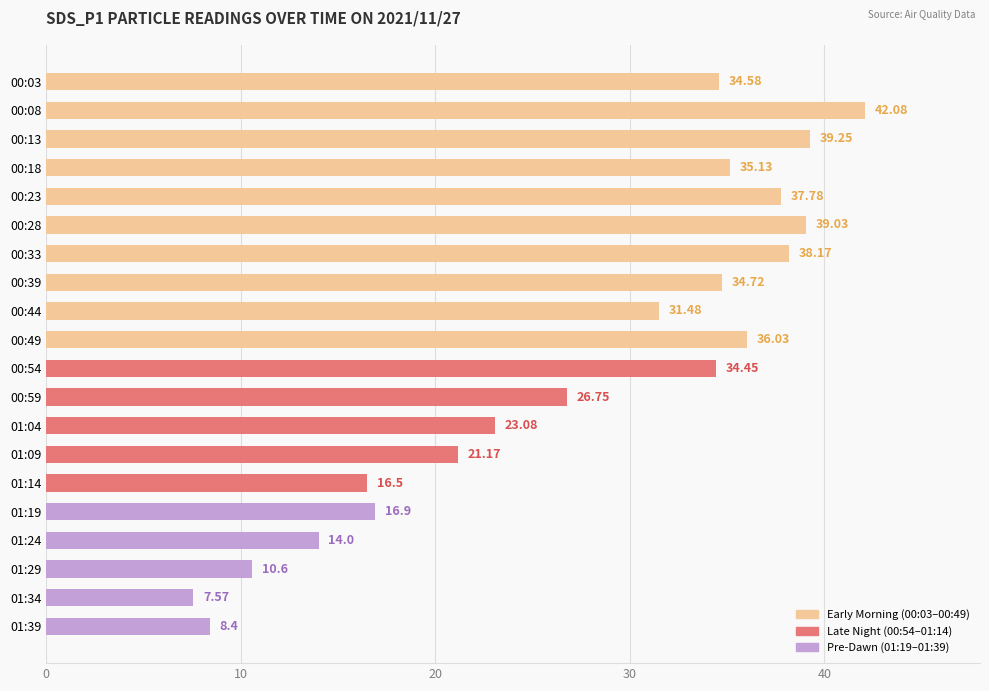

Rank the categories by value from highest to lowest.

00:08, 00:13, 00:28, 00:33, 00:23, 00:49, 00:18, 00:39, 00:03, 00:54, 00:44, 00:59, 01:04, 01:09, 01:19, 01:14, 01:24, 01:29, 01:39, 01:34